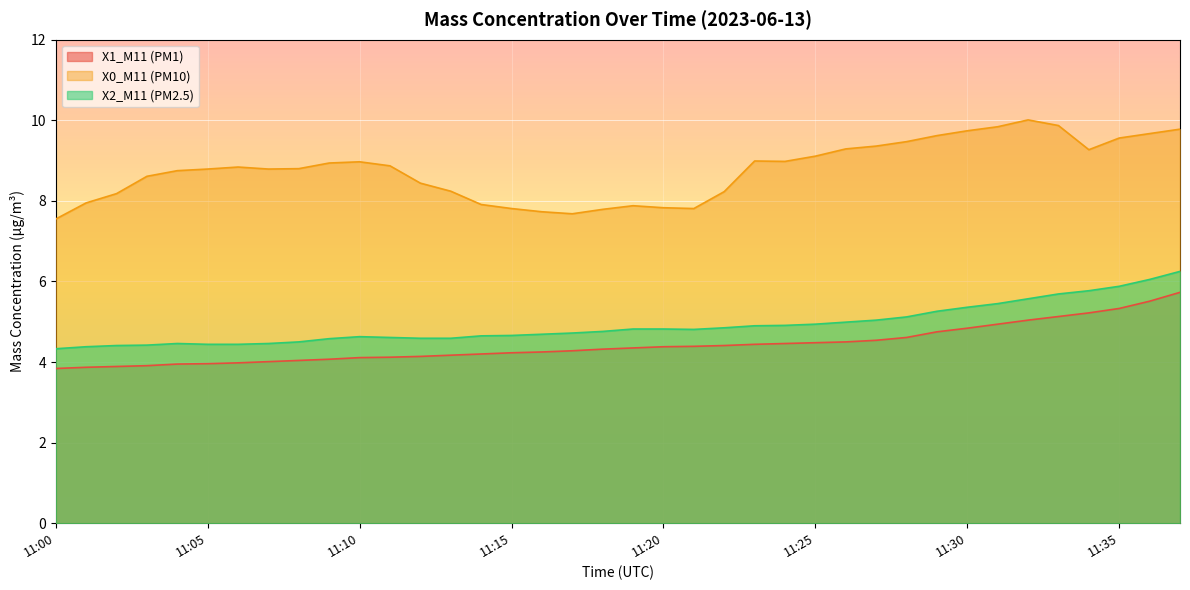

Between 11:29 and 11:20, which is larger?

11:29